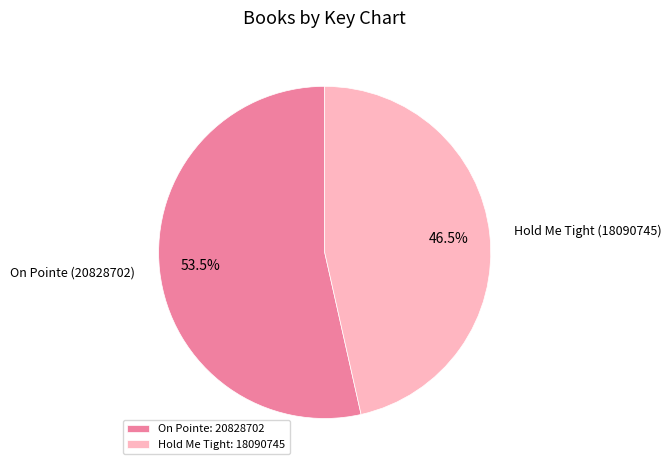

How many segments does this pie chart have?

2